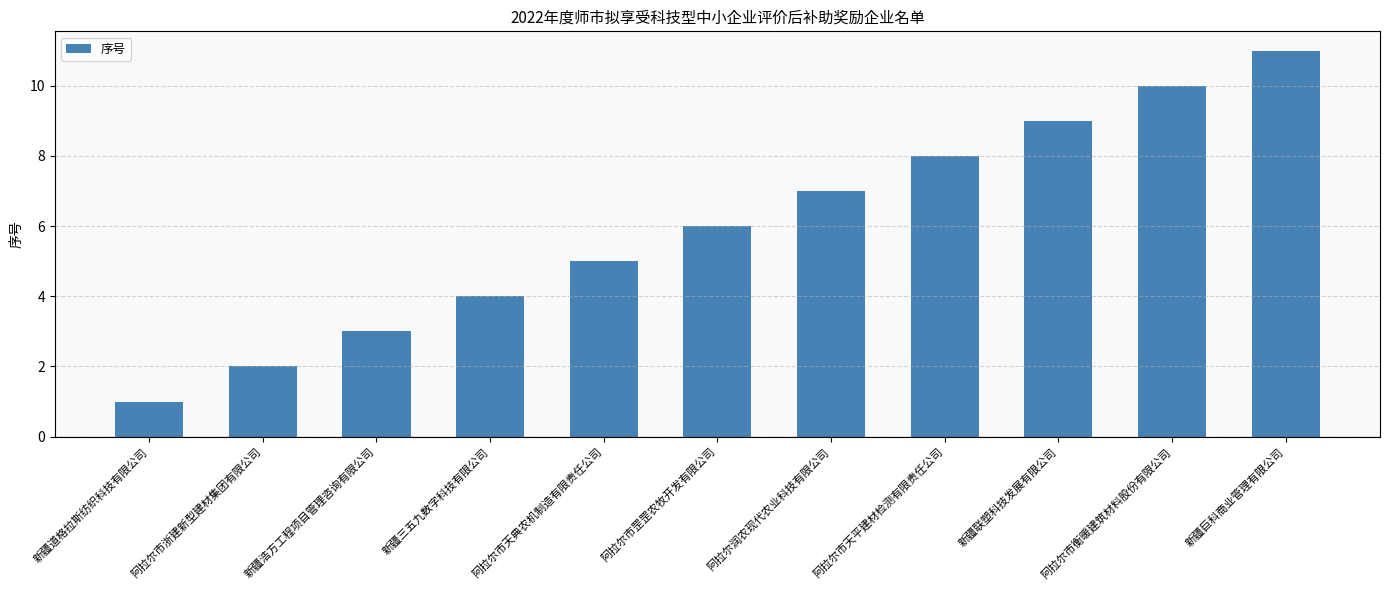

What is the greatest value displayed?

11